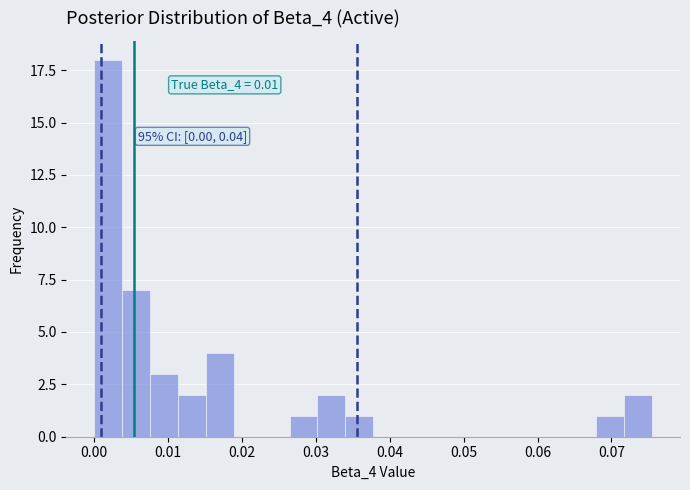

Around what value on the x-axis is the tallest bar? Give the approximate position of its centre, as read against the axis.

0.002